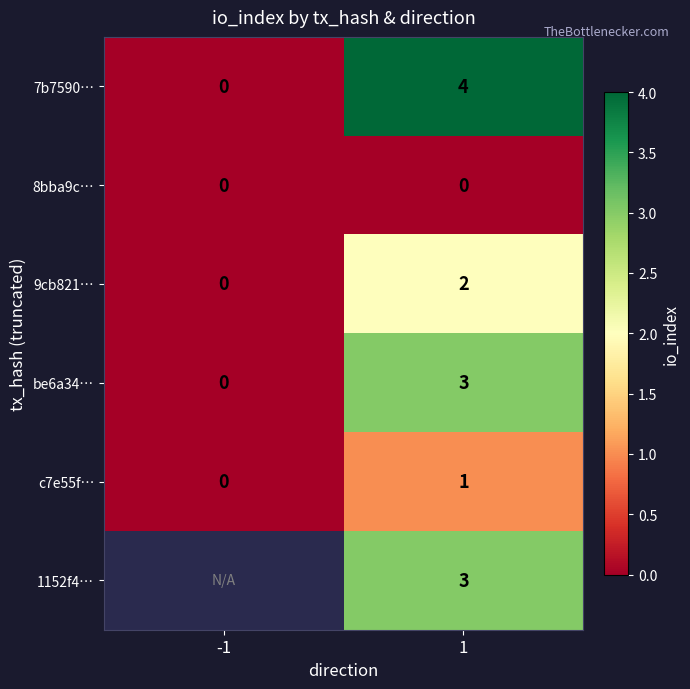

What is the difference between the maximum and minimum values in the 7b7590… series?

4